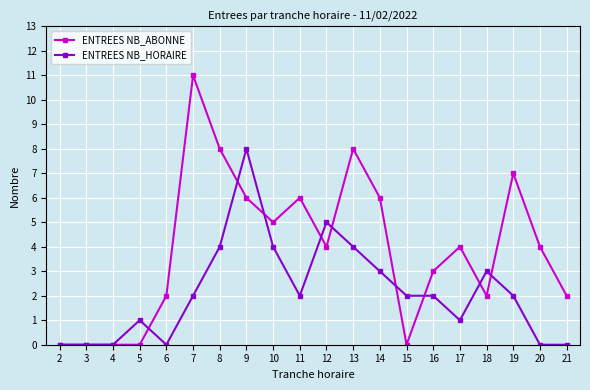

At 13, list the series in order from smallest to largest.

ENTREES NB_HORAIRE, ENTREES NB_ABONNE